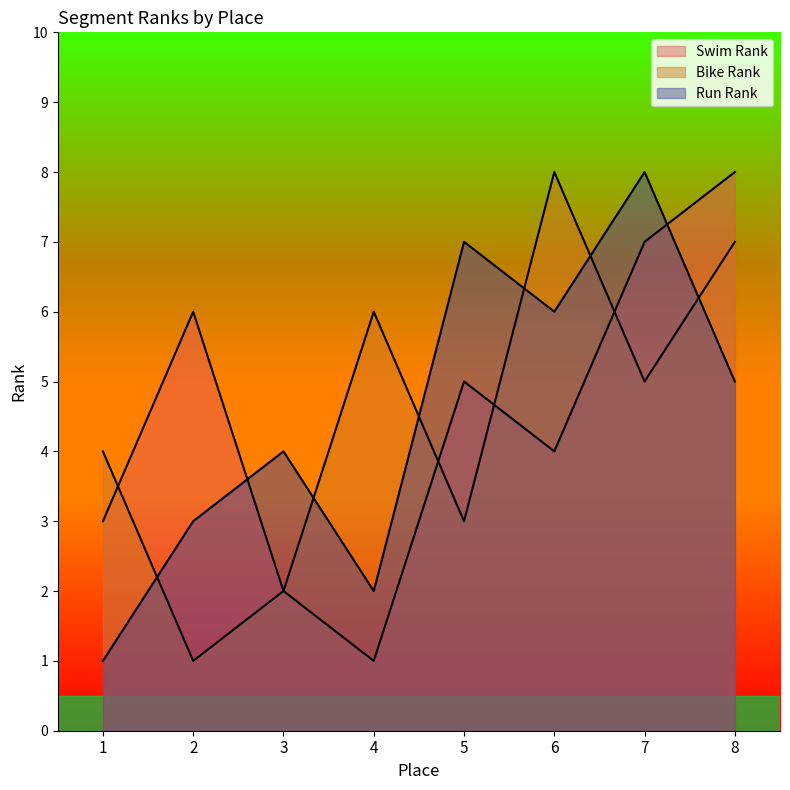

What is the maximum value shown in the chart?

8